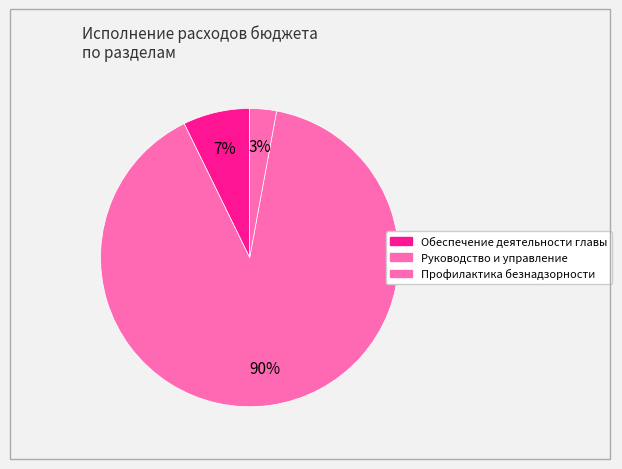

Count the number of slices in the pie.

3